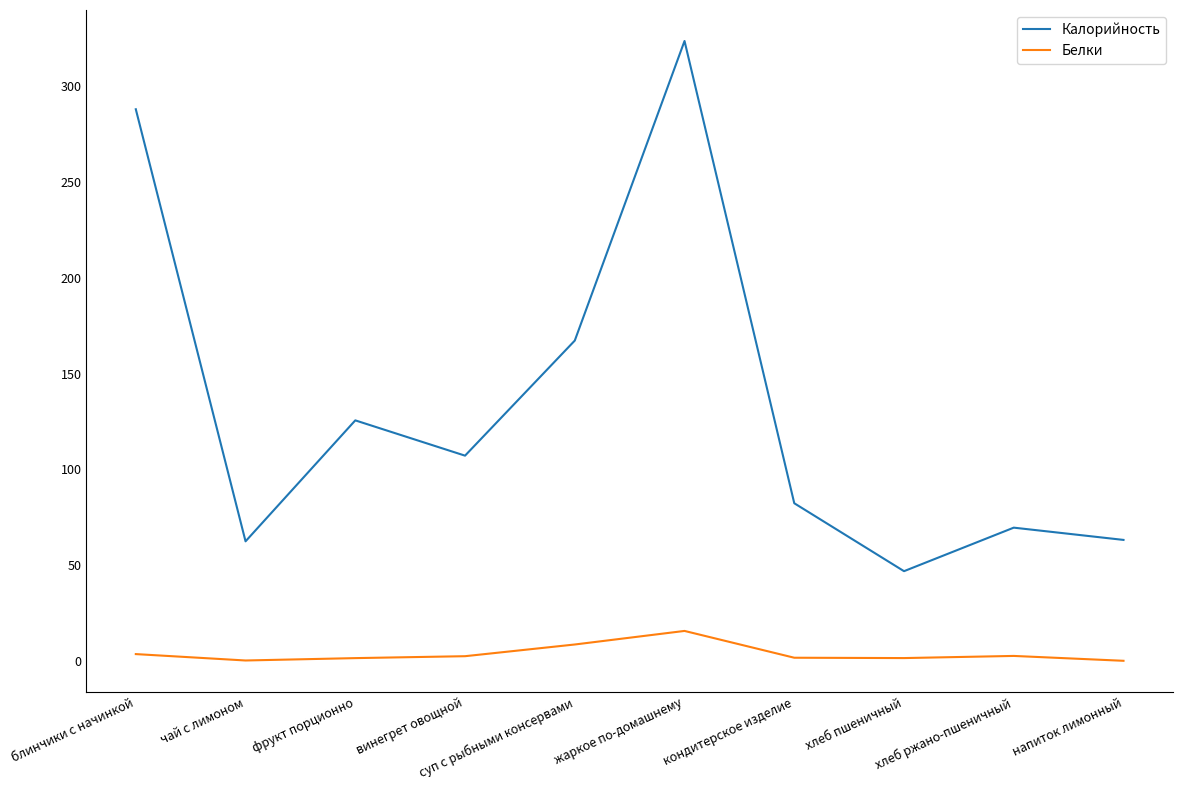

Count the number of categories in the chart.

10